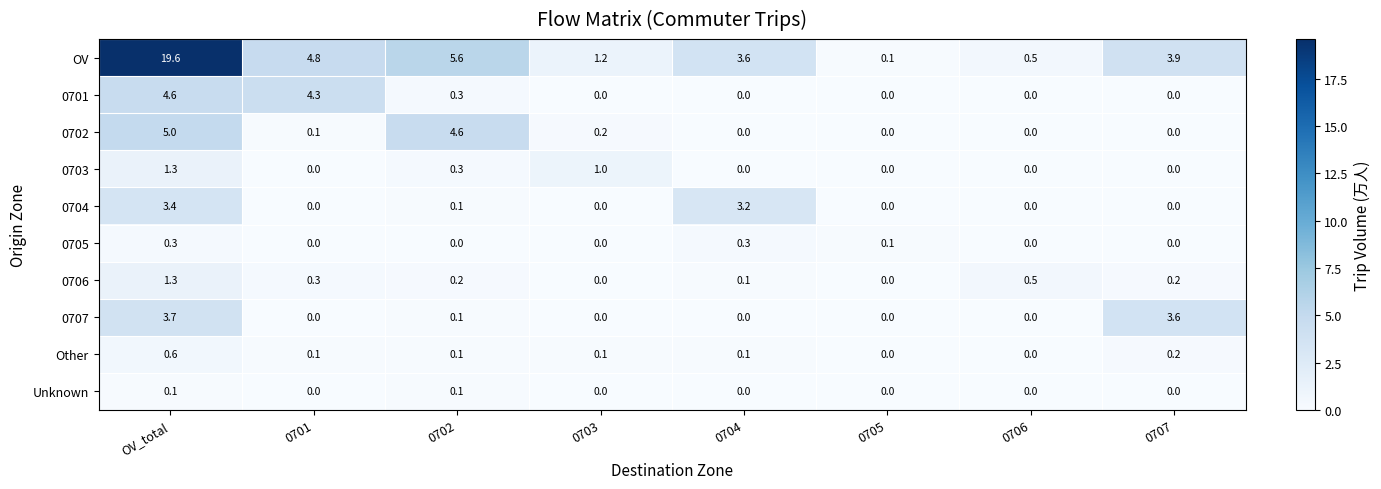

Which series has the largest range (max minus min)?

OV